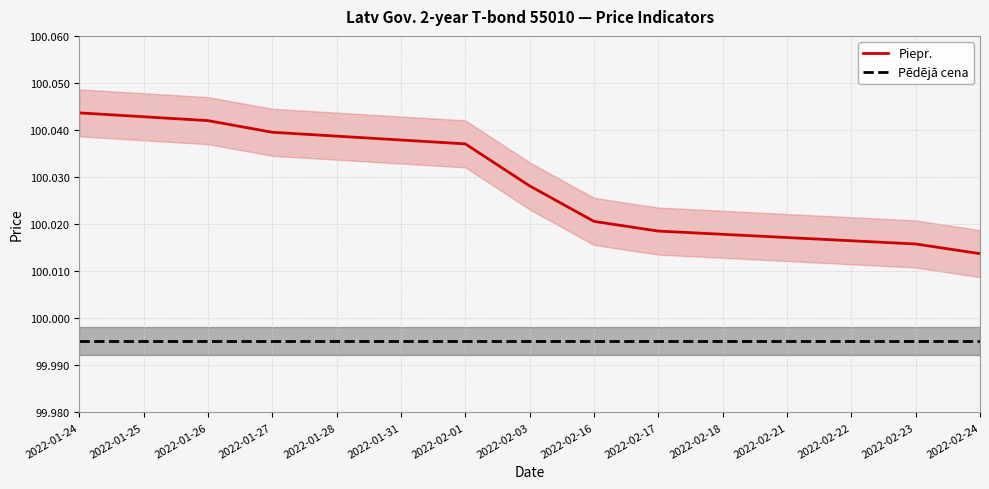

Which series has the largest range (max minus min)?

Piepr.